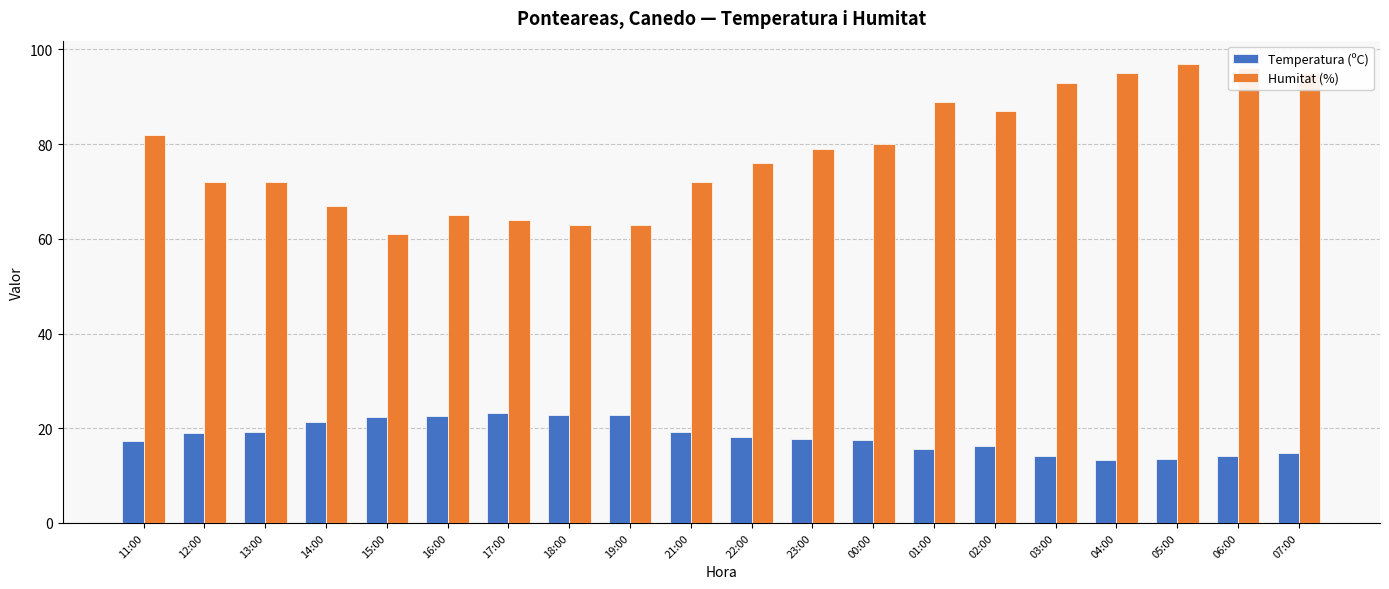

What is the difference between the maximum and minimum values in the Temperatura (ºC) series?

9.9